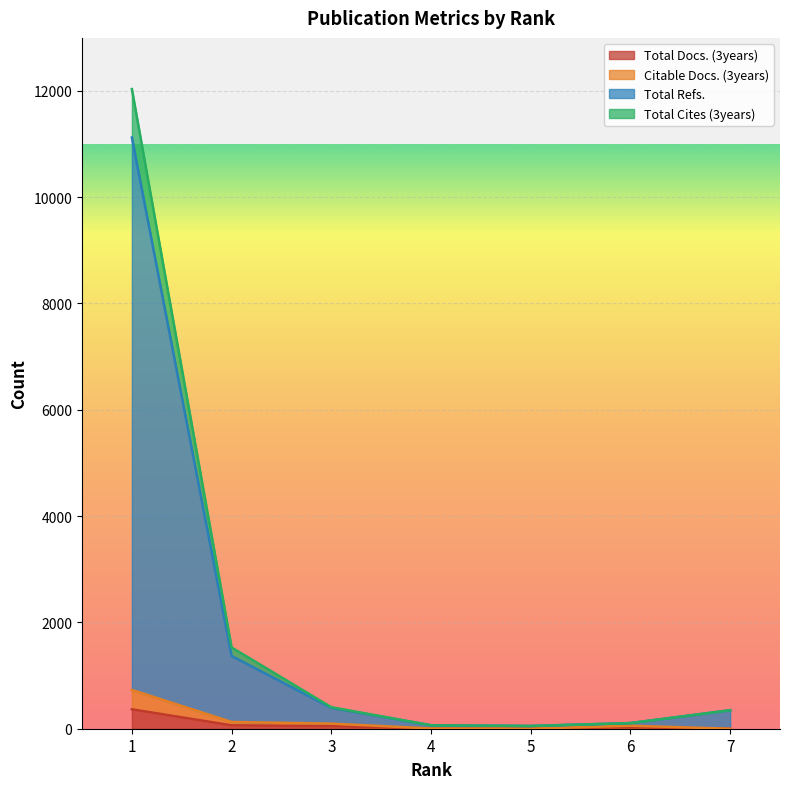

Reading left to right, transcribe all the data shown in this chart.

Total Docs. (3years): 1=365	2=64	3=48	4=0	5=0	6=28	7=0
Citable Docs. (3years): 1=730	2=127	3=96	4=5	5=1	6=56	7=0
Total Refs.: 1=11123	2=1369	3=393	4=65	5=52	6=106	7=348
Total Cites (3years): 1=12034	2=1529	3=405	4=65	5=52	6=106	7=348